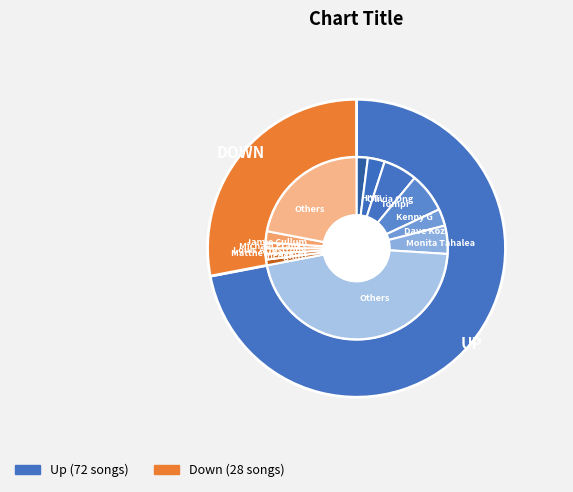

Does any single category account for the majority?

Yes